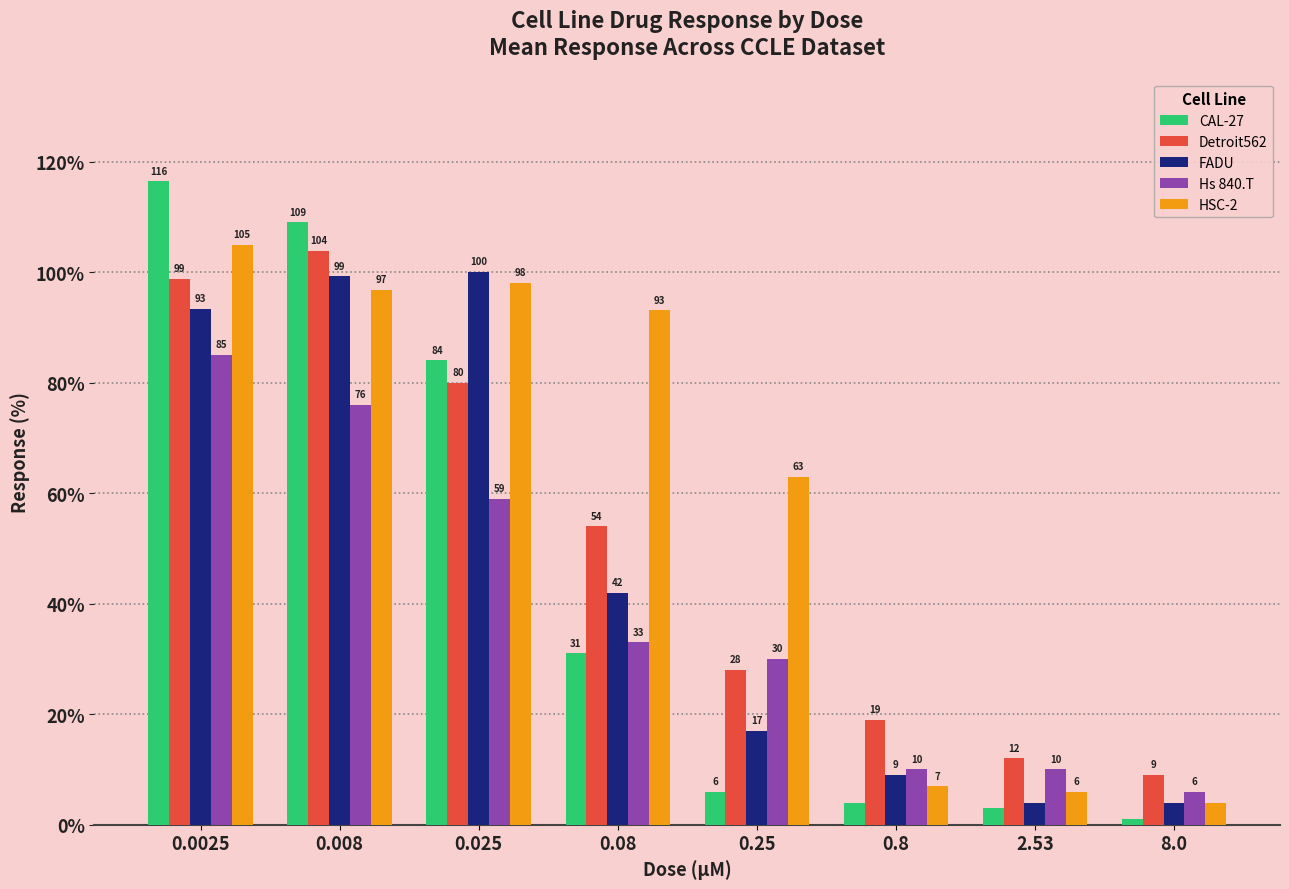

The value of HSC-2 at 0.25 is 63.0. True or false?

True